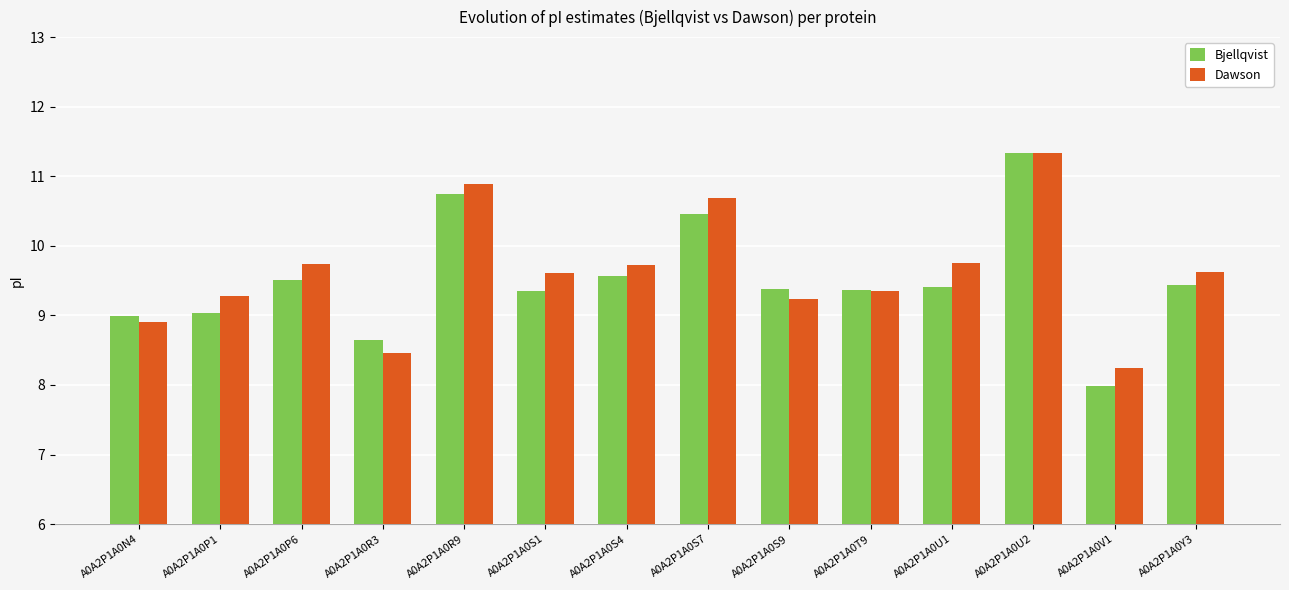

Rank the series at A0A2P1A0S4 from highest to lowest value.

Dawson, Bjellqvist